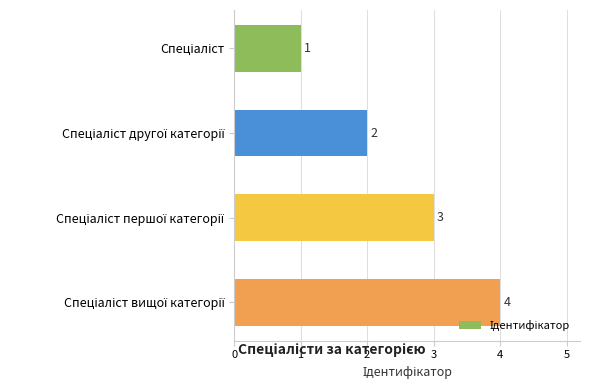

How many data points are less than 3?

2